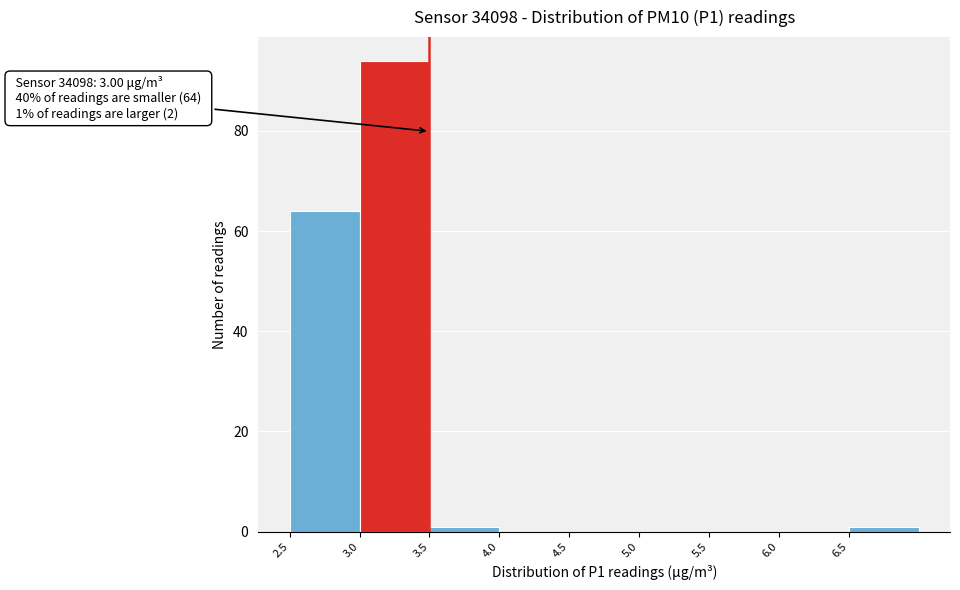

Over which range of the x-axis is the bar tallest?

3.0 to 3.5